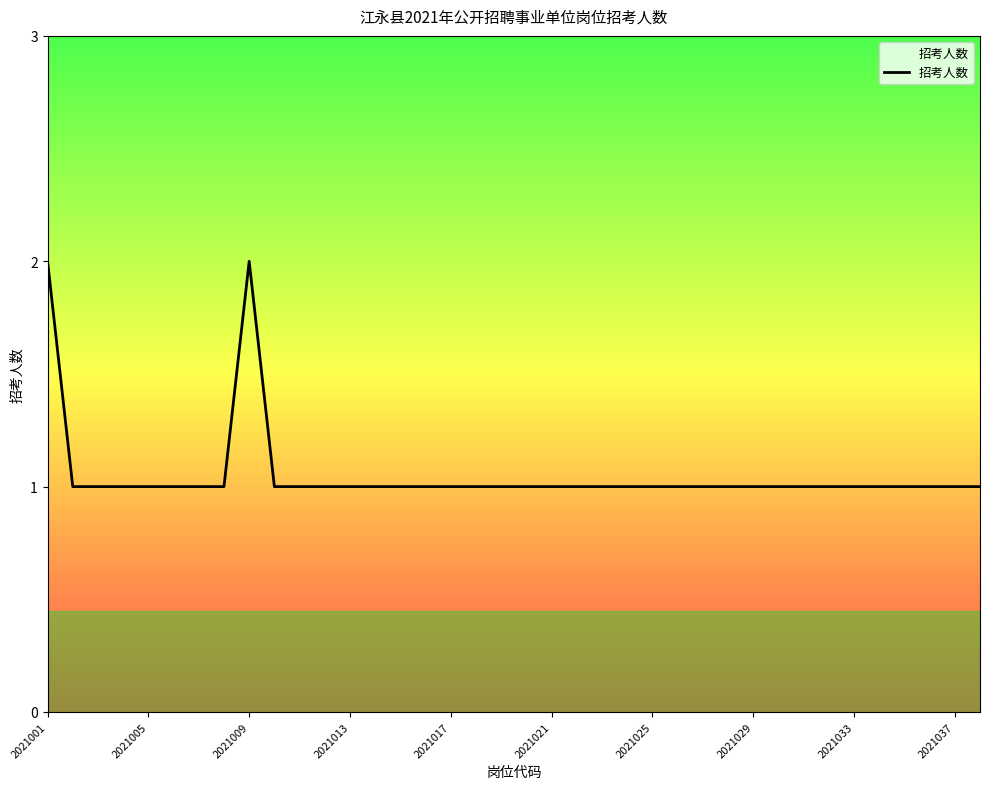

How many interior local peaks (higher than both neighbors) does the data have?

1